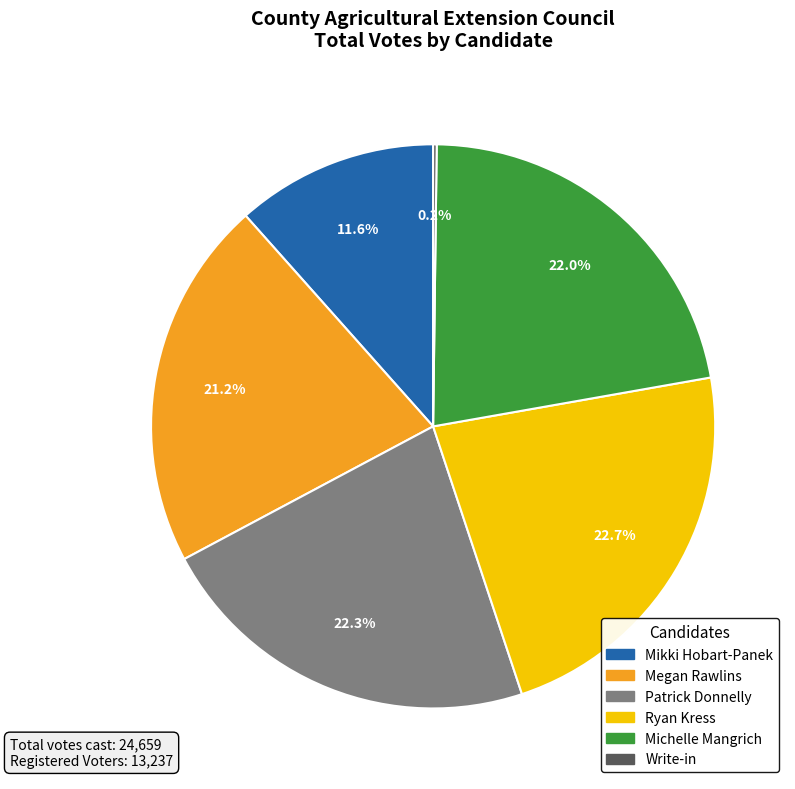

Do Megan Rawlins and Michelle Mangrich together represent more than half of the pie?

No